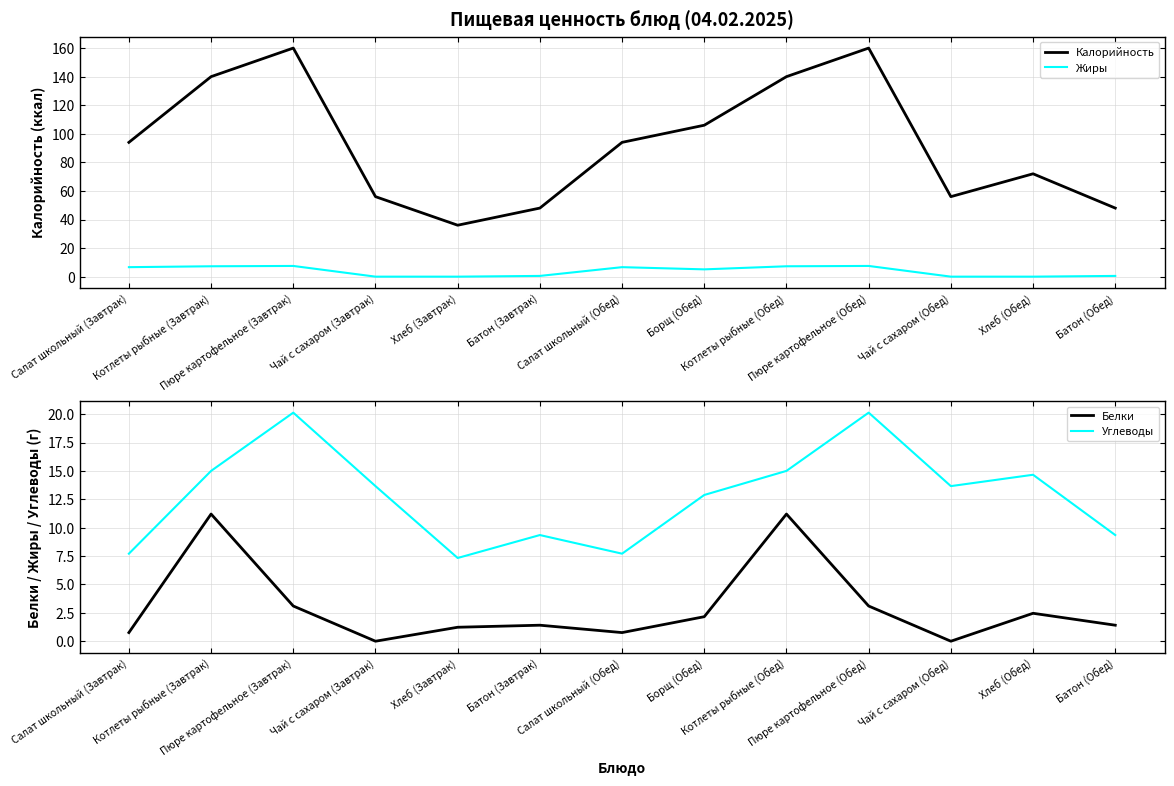

Is the value of Жиры at Хлеб (Завтрак) greater than the value of Белки at Борщ (Обед)?

No